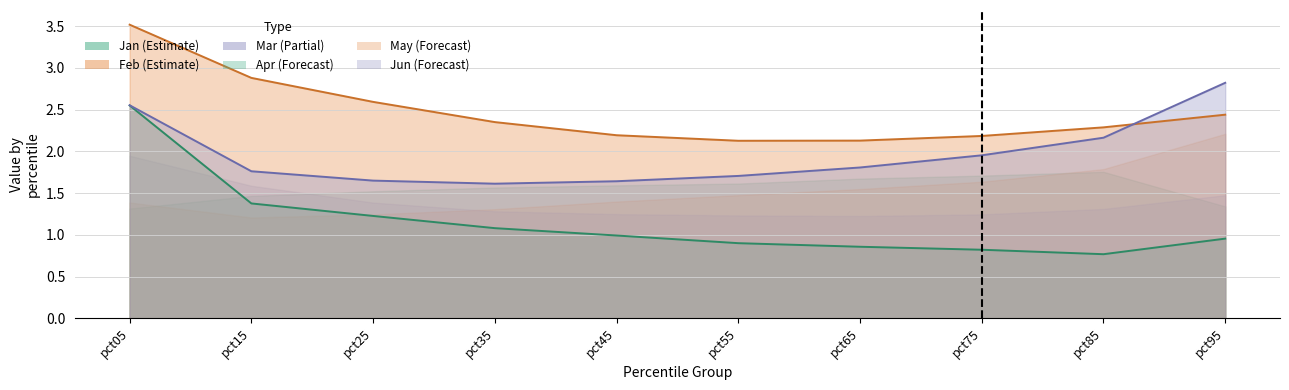

Which series has the largest total across all categories?

Feb